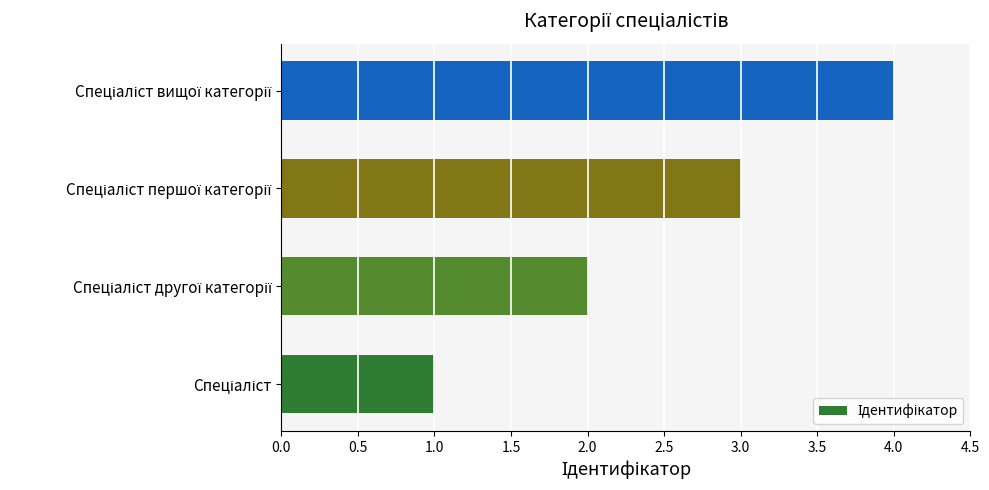

Are the bars grouped side by side (vs. stacked)?

No